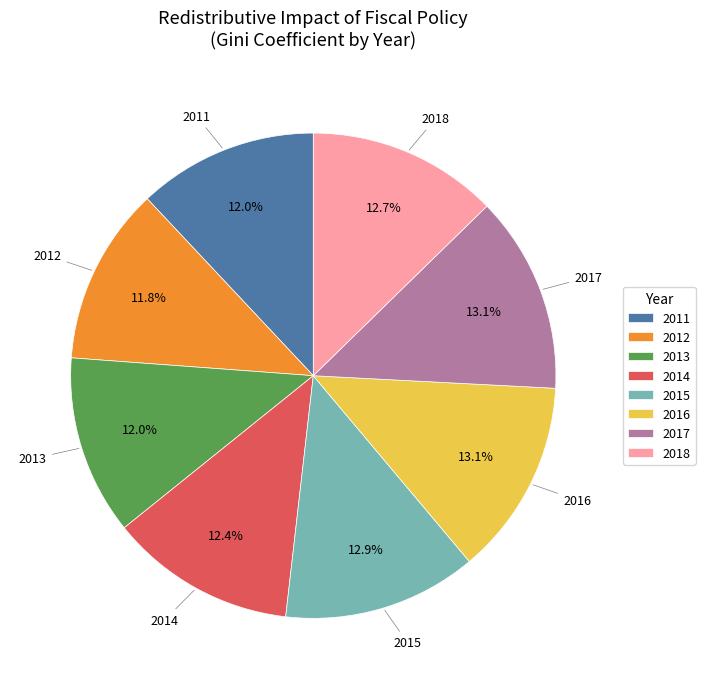

Is 2018 the majority of the pie?

No